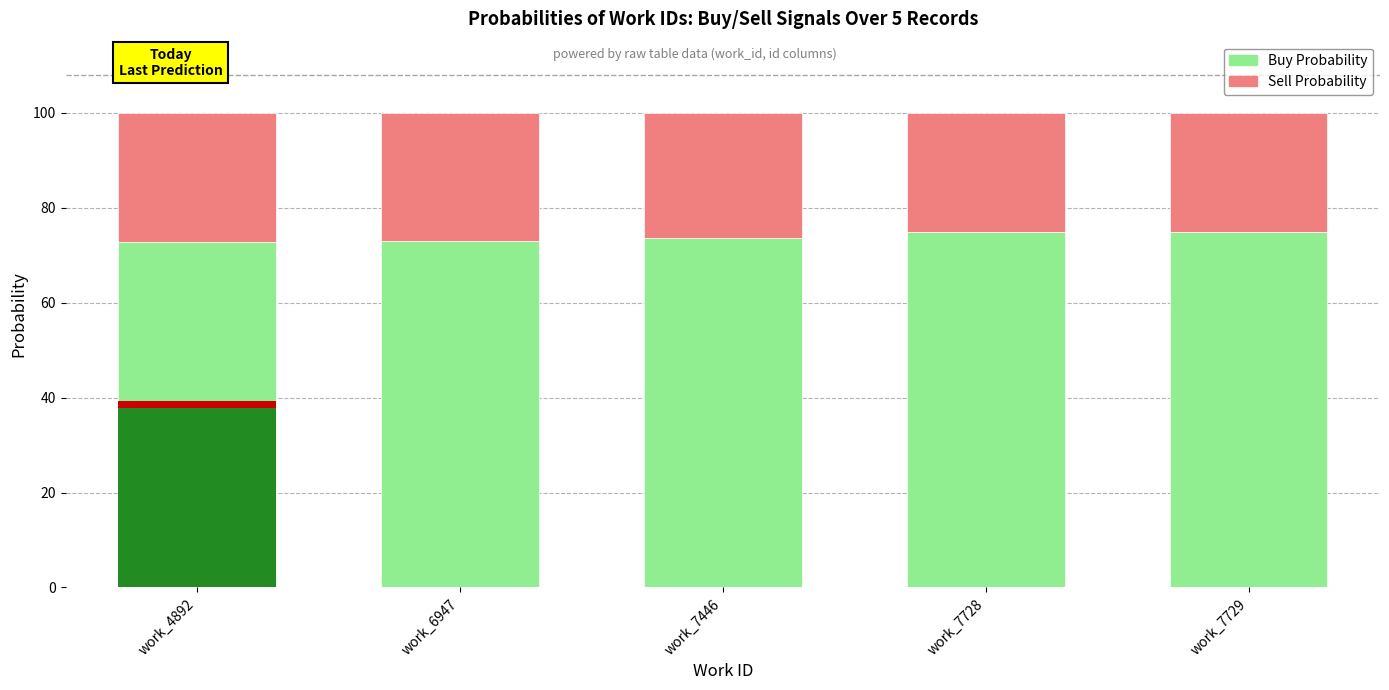

How many data points in Buy Probability are above 73?

3